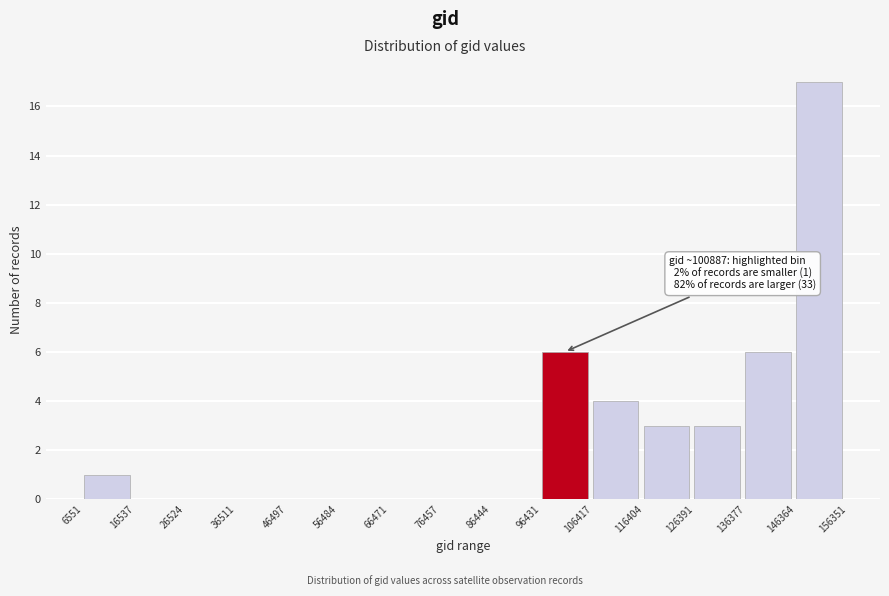

Which range on the x-axis has the tallest bar?

146364 to 156351